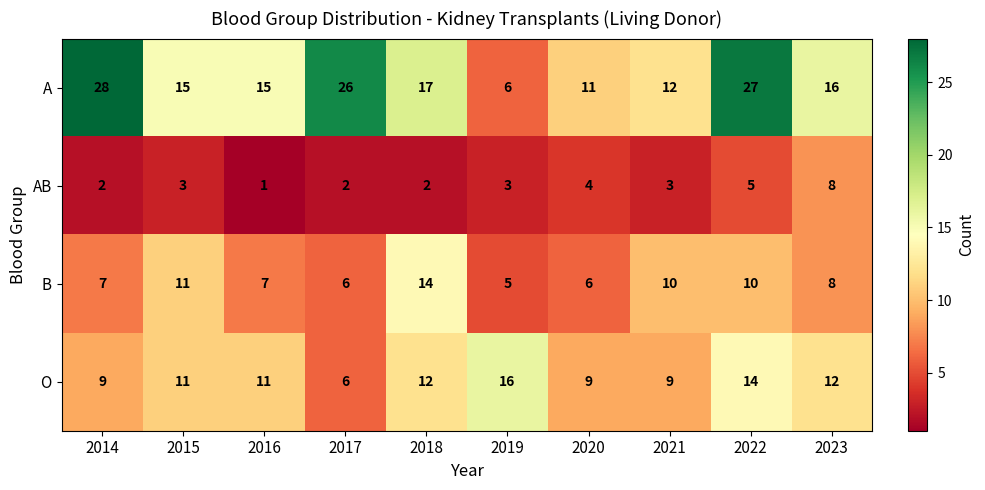

Where is A nearest to the value 17?

2018